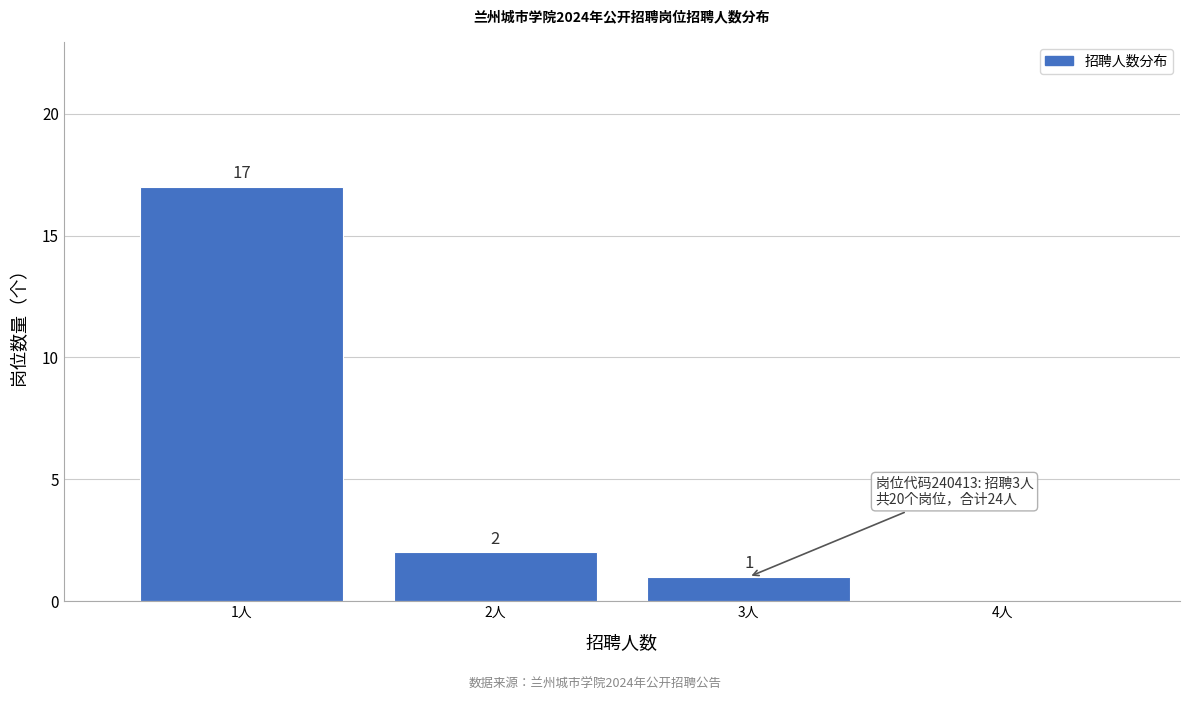

Which range on the x-axis has the tallest bar?

0.5 to 1.5